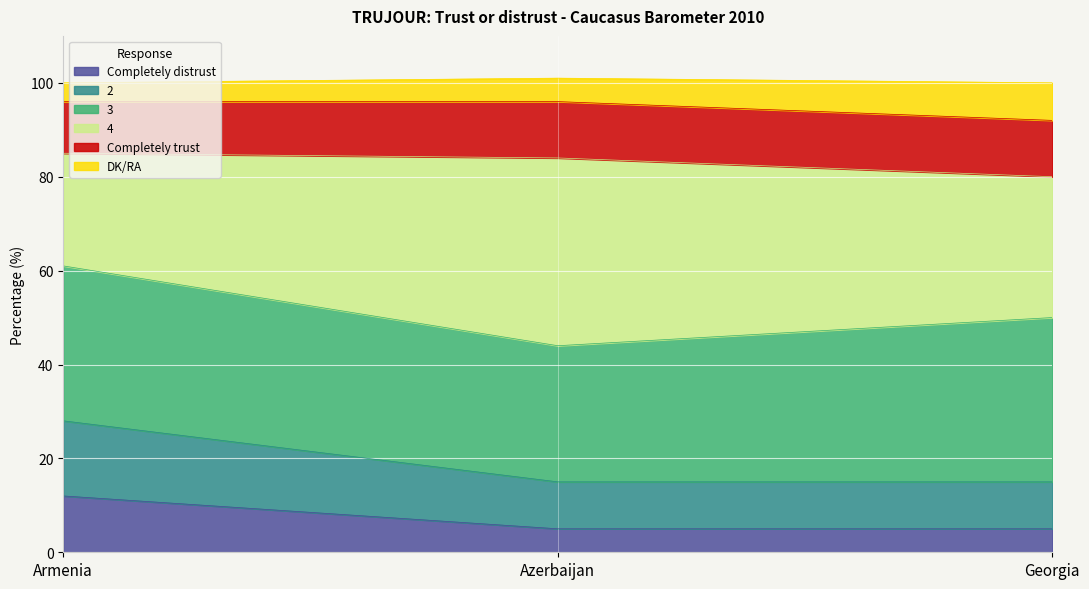

What is the value of the Completely distrust point at the 1st from the left?

12